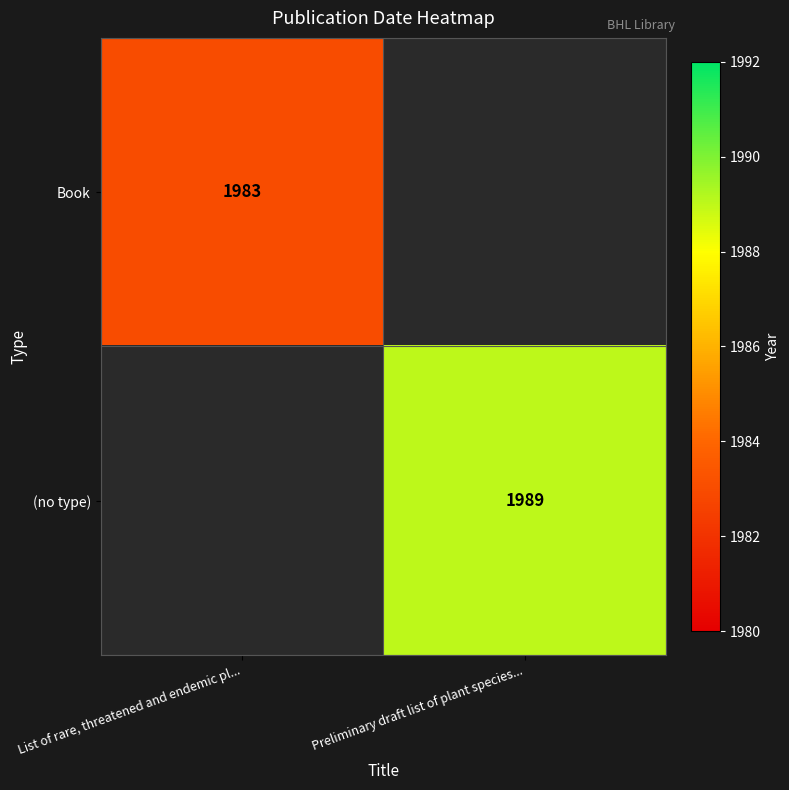

True or false: Book has a value of 780.9 at List of rare, threatened and endemic pl....

False